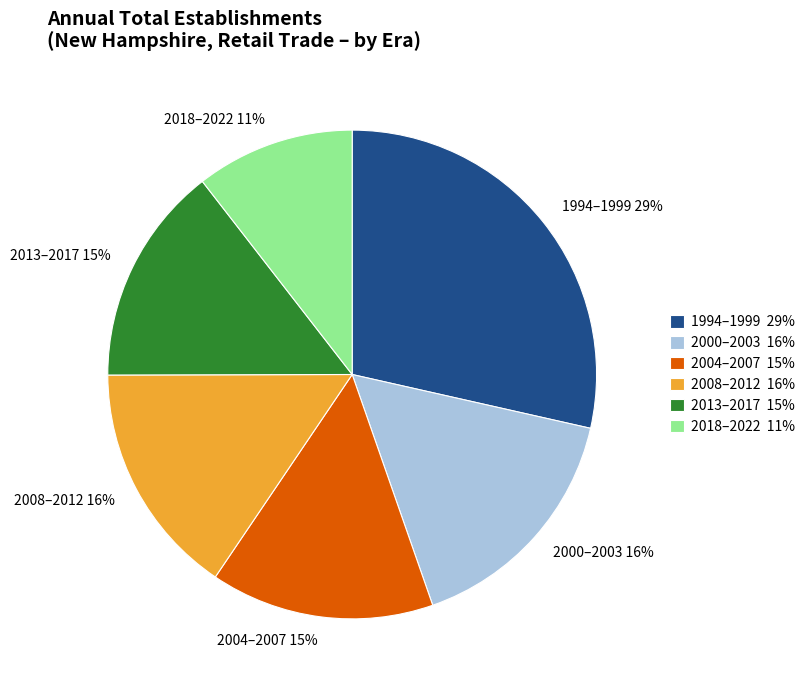

Combined, do 2000–2003 and 2004–2007 account for over 50%?

No